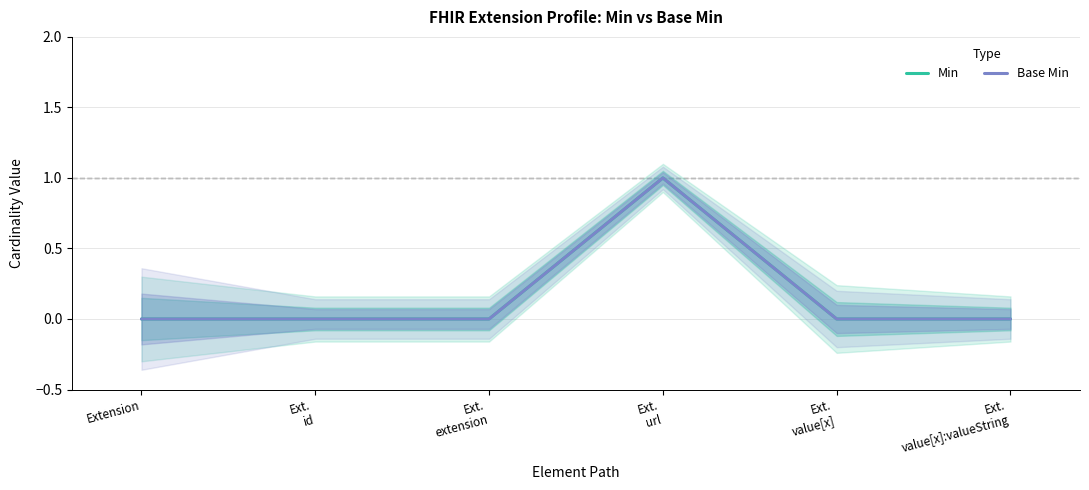

Reading left to right, extract all data points from this chart.

Min: Extension=0	Ext.
id=0	Ext.
extension=0	Ext.
url=1	Ext.
value[x]=0	Ext.
value[x]:valueString=0
Base Min: Extension=0	Ext.
id=0	Ext.
extension=0	Ext.
url=1	Ext.
value[x]=0	Ext.
value[x]:valueString=0